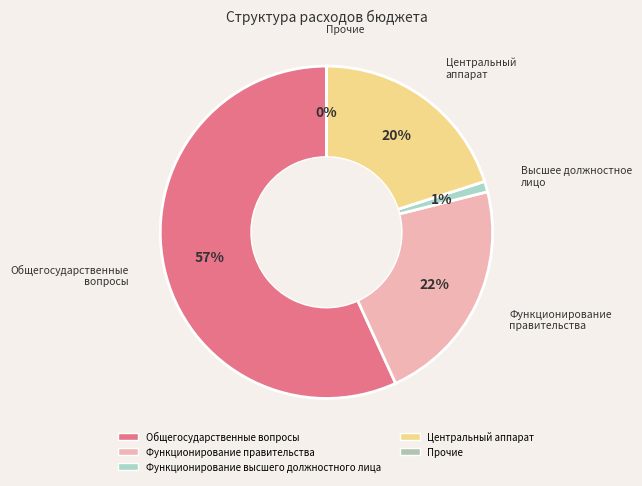

The Функционирование высшего должностного лица slice represents 11% of the pie. True or false?

False